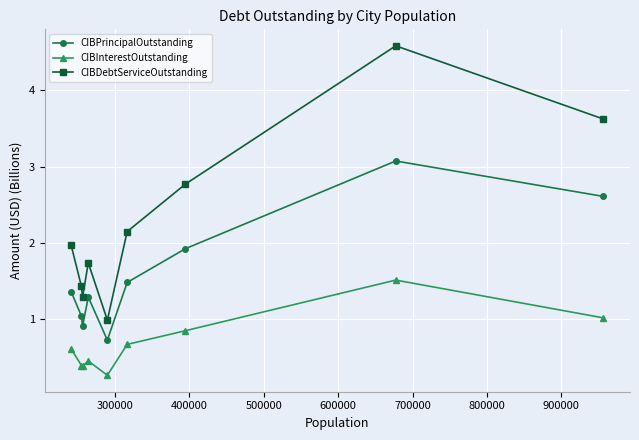

True or false: CIBInterestOutstanding and CIBDebtServiceOutstanding cross at least once.

False